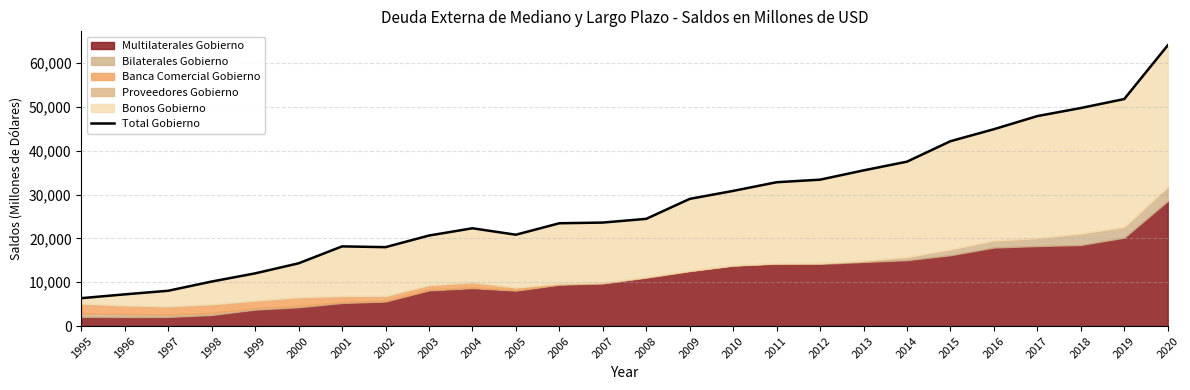

What is the value of the 25th point from the left?

51822.8